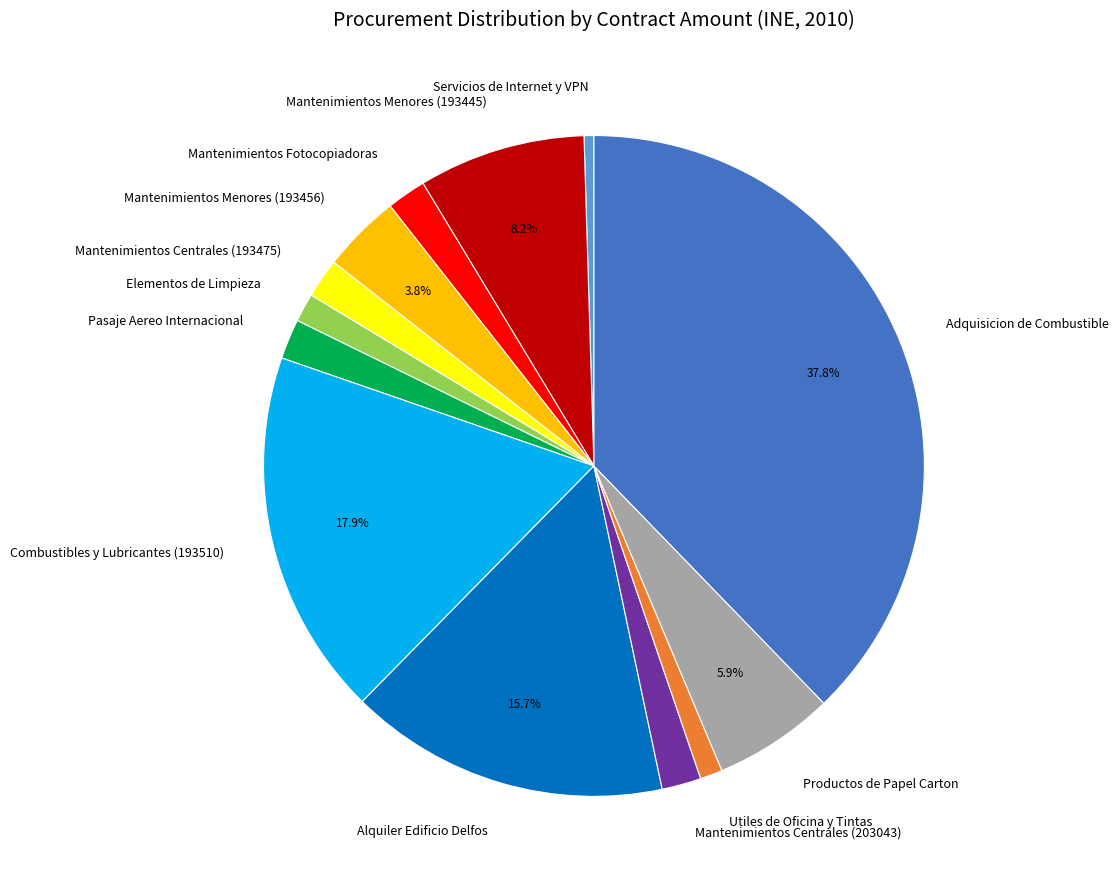

What is the ratio of the value at Productos de Papel Carton to the value at Servicios de Internet y VPN?

12.3